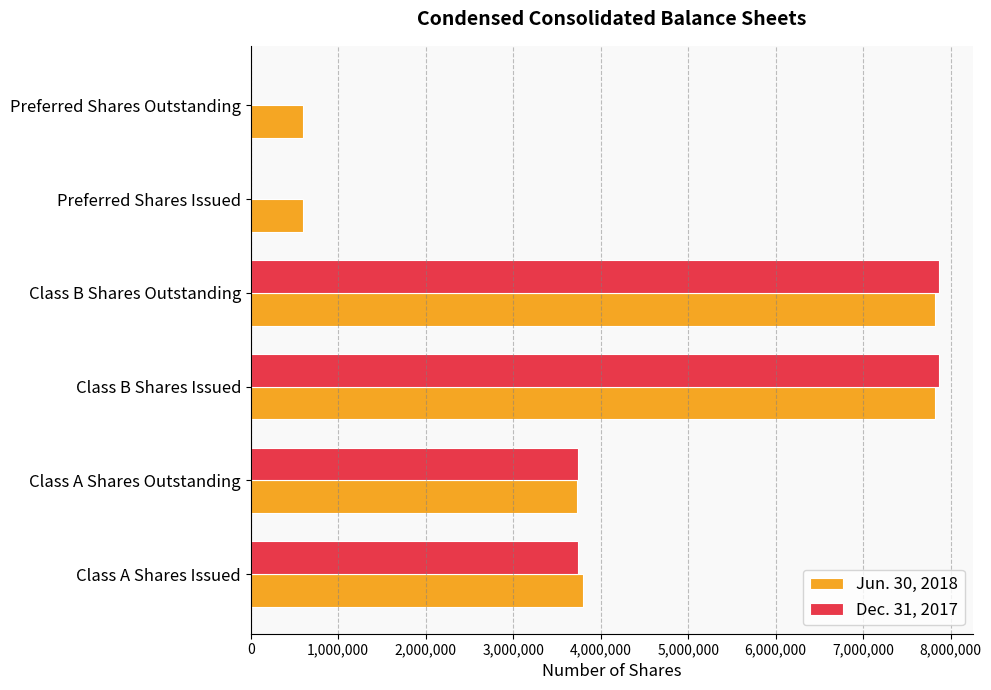

Is it true that Jun. 30, 2018 equals 600000 at Preferred Shares Outstanding?

True